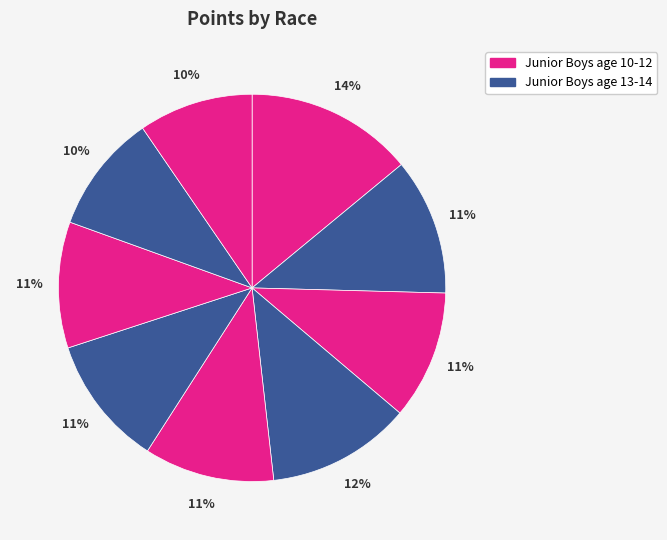

How many segments does this pie chart have?

9